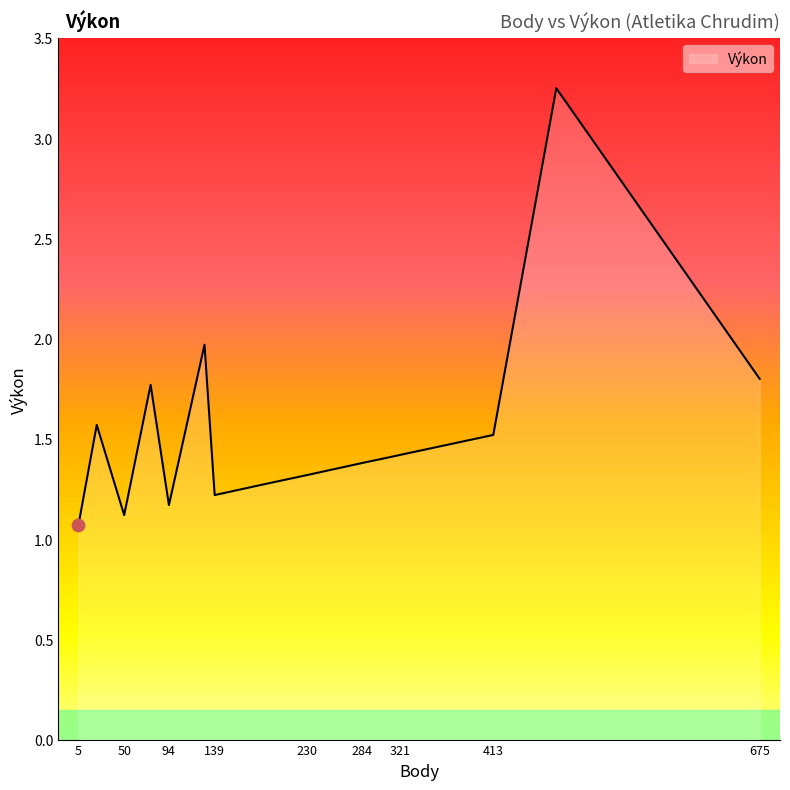

Approximately how many times larger is the value at 321 compared to 76?

0.8